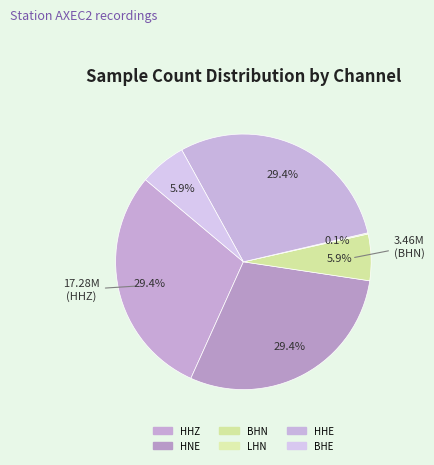

Is it true that BHN is 6% of the pie?

True